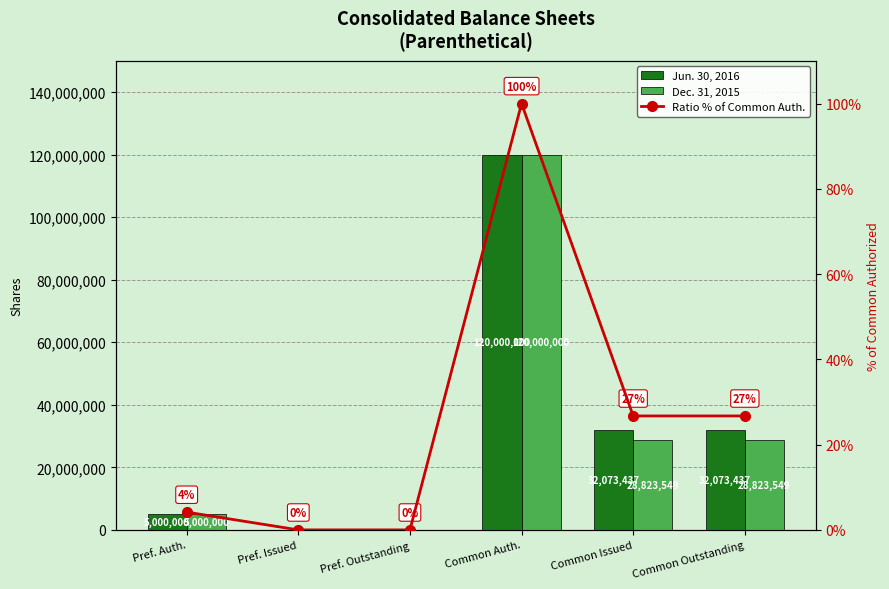

How many values in the Ratio % of Common Auth. series are below 26?

3